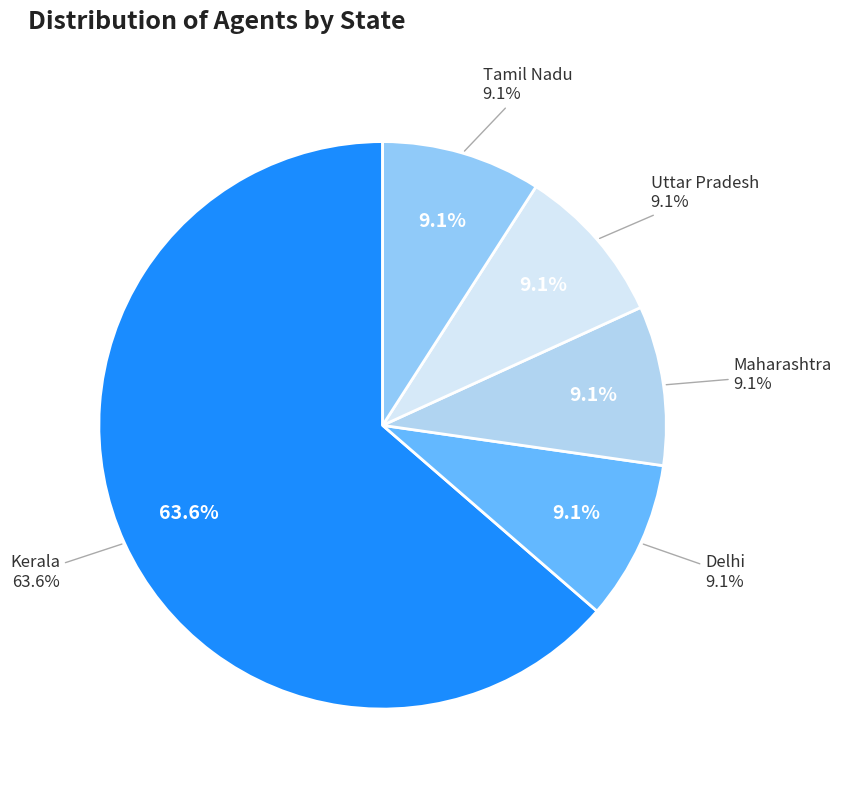

Do Delhi and Uttar Pradesh together represent more than half of the pie?

No